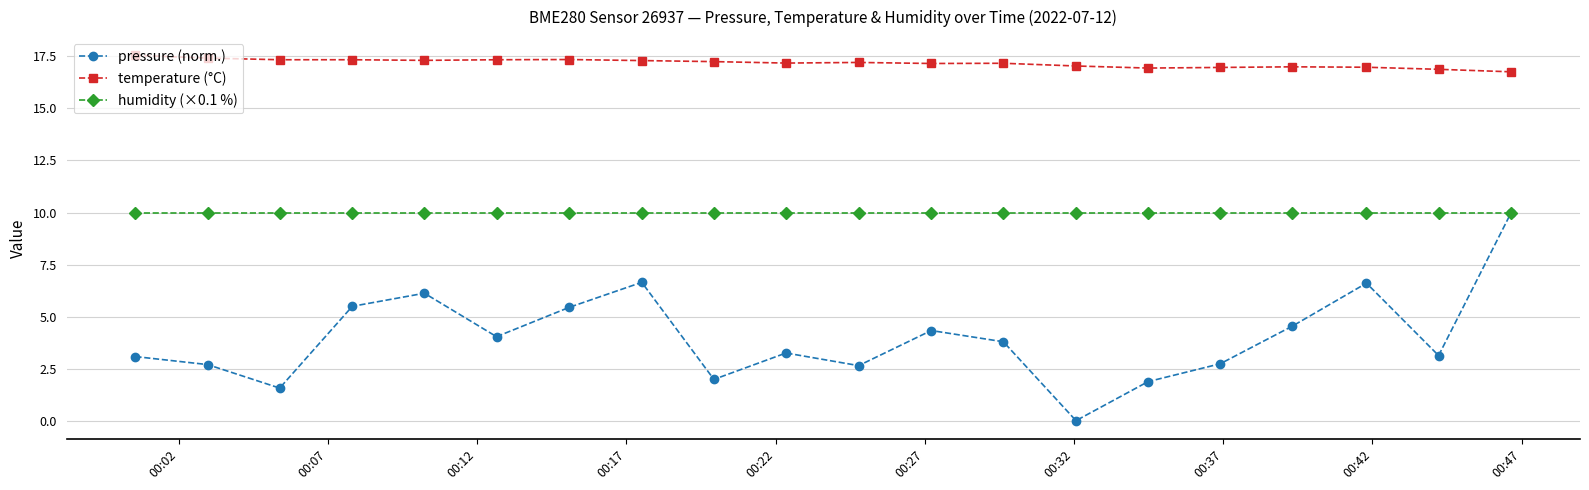

What is the lowest value of the temperature (°C) series?

16.8